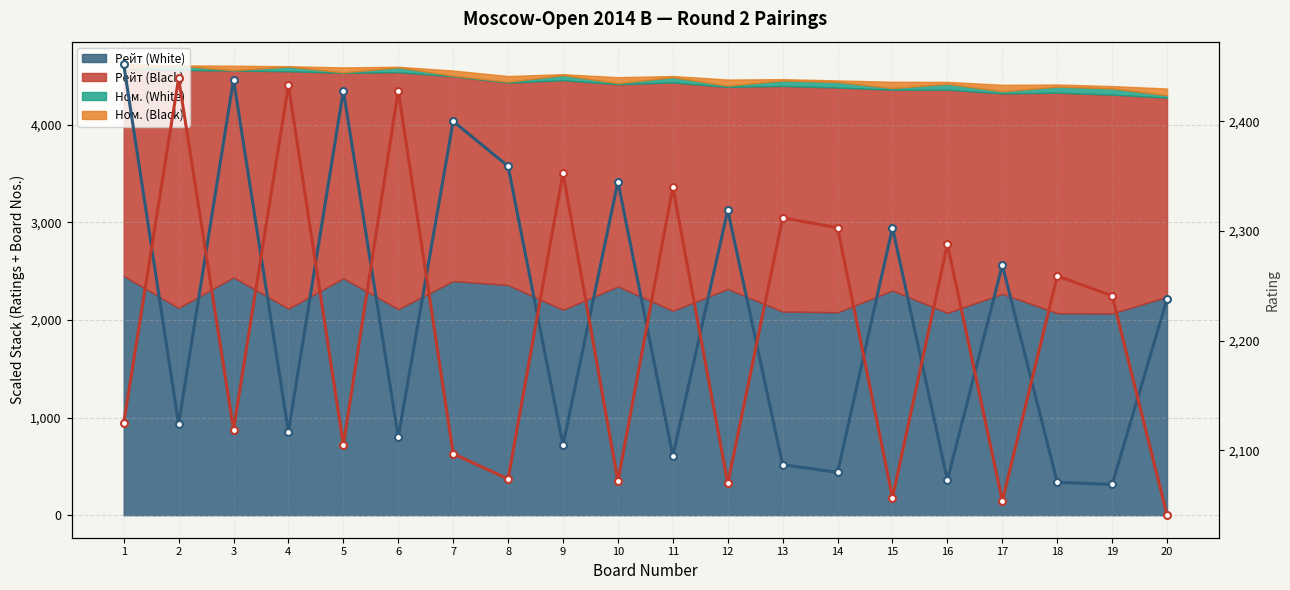

Is the value of Рейт (Black) line at 16 greater than the value of Рейт (White) line at 12?

No